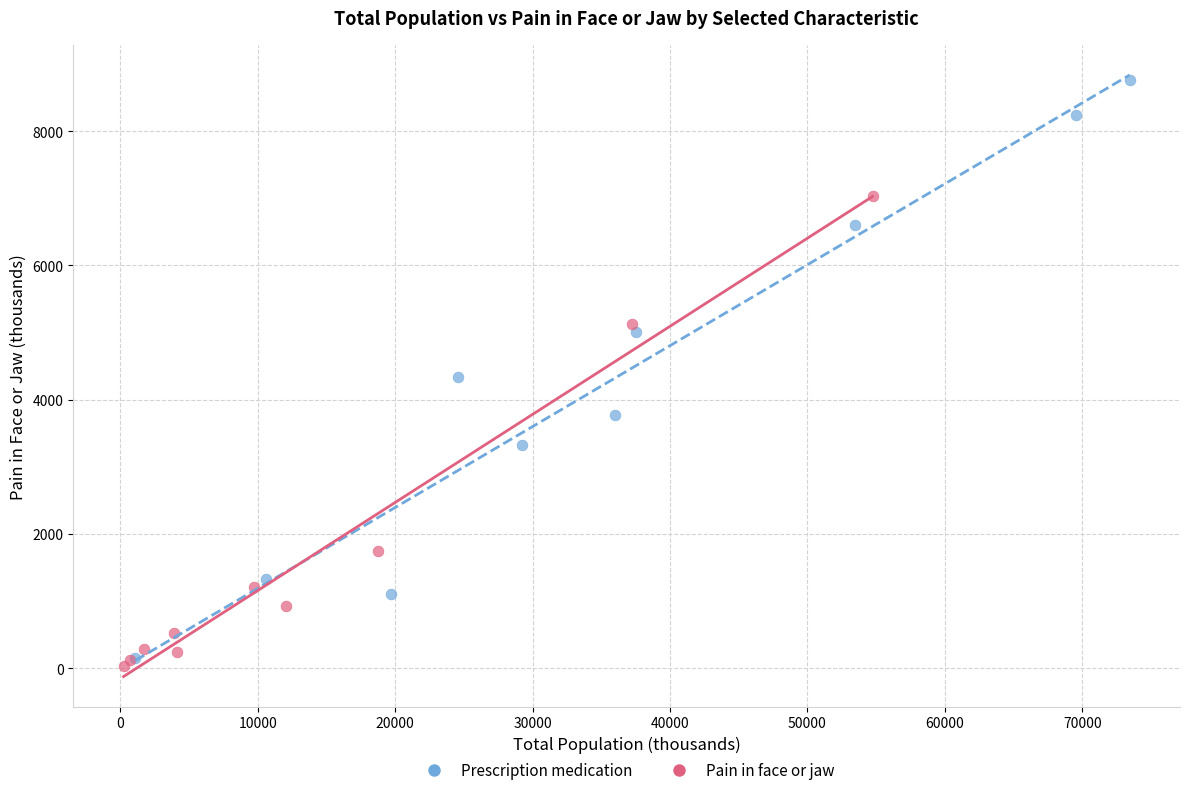

Which series reaches the minimum Y coordinate?

Pain in face or jaw